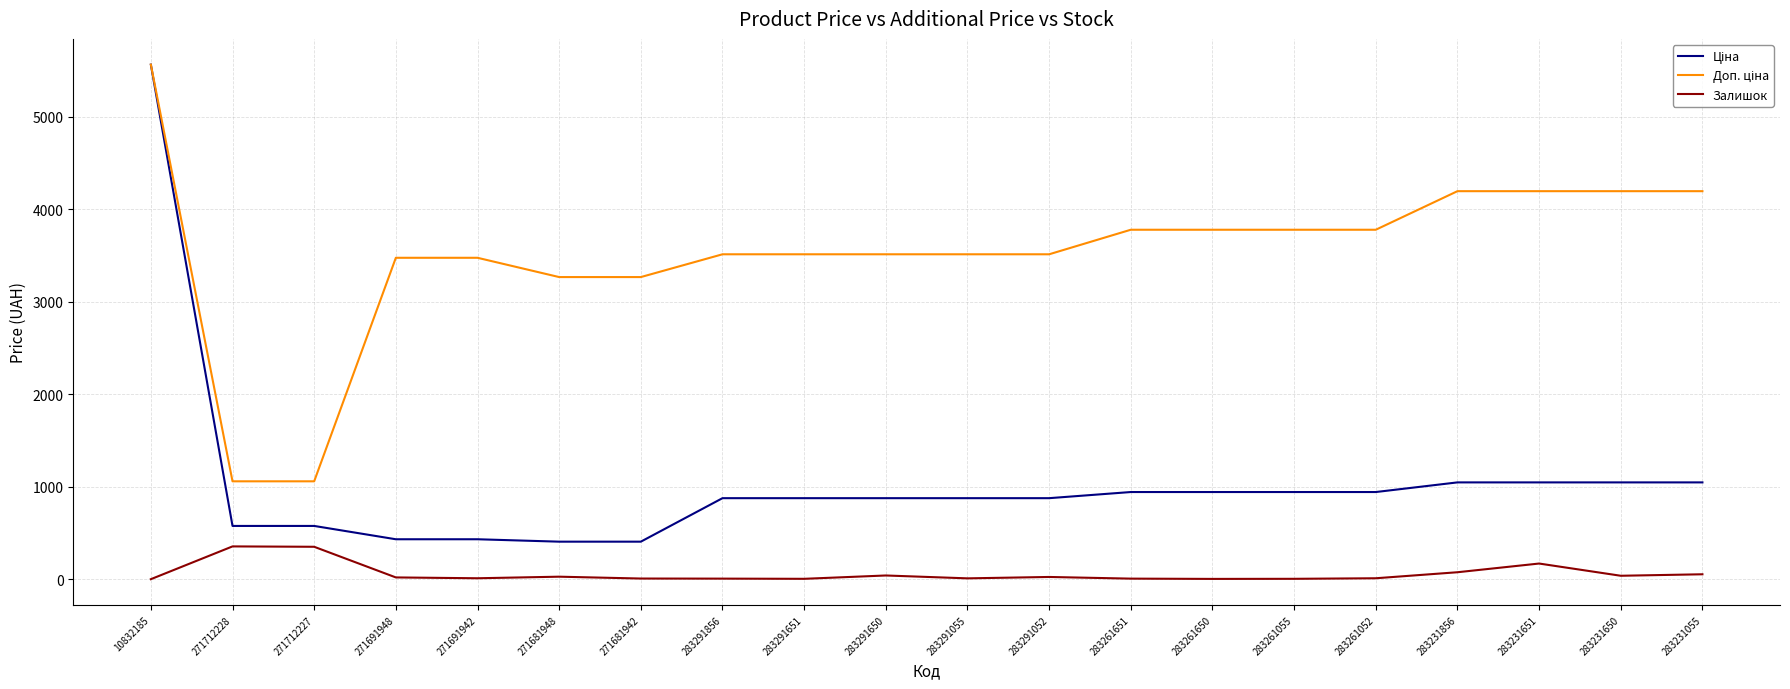

Which category has the highest value across all series?

10832185